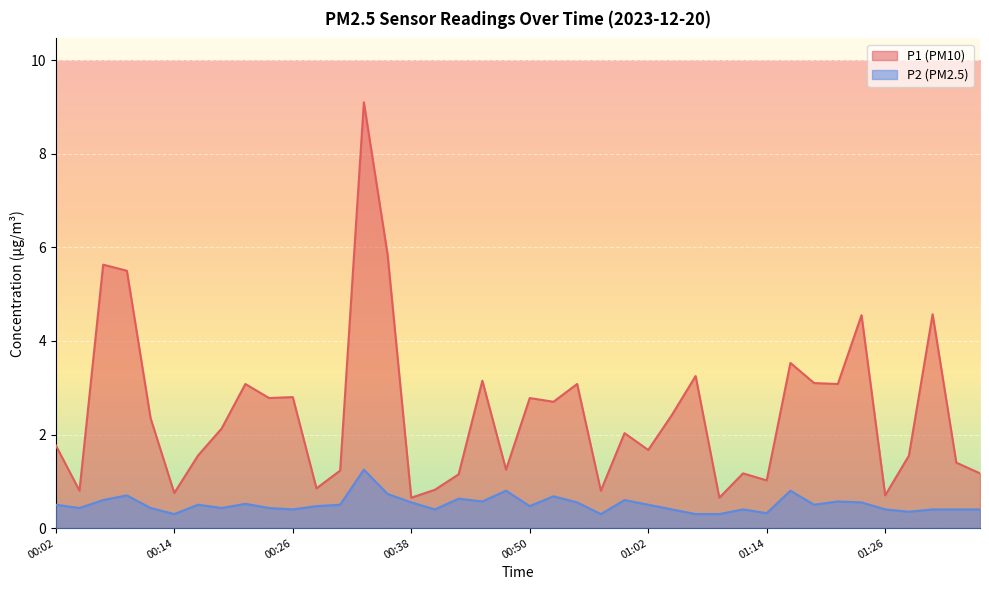

In P2, how many points are higher than both neighbors (excluding endpoints)?

11